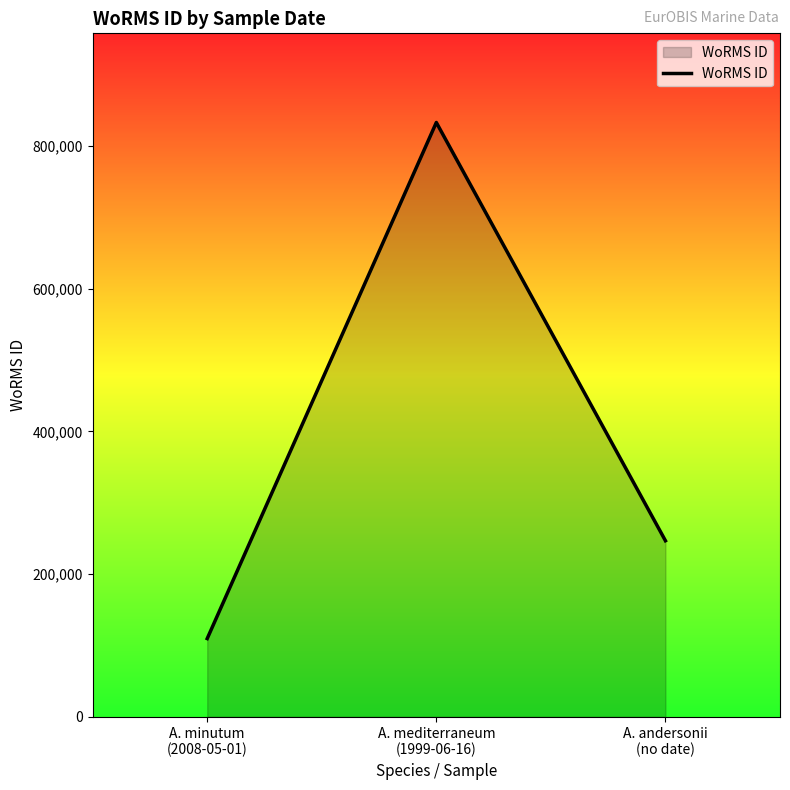

Reading left to right, extract all data points from this chart.

A. minutum
(2008-05-01)=109711	A. mediterraneum
(1999-06-16)=833052	A. andersonii
(no date)=246835